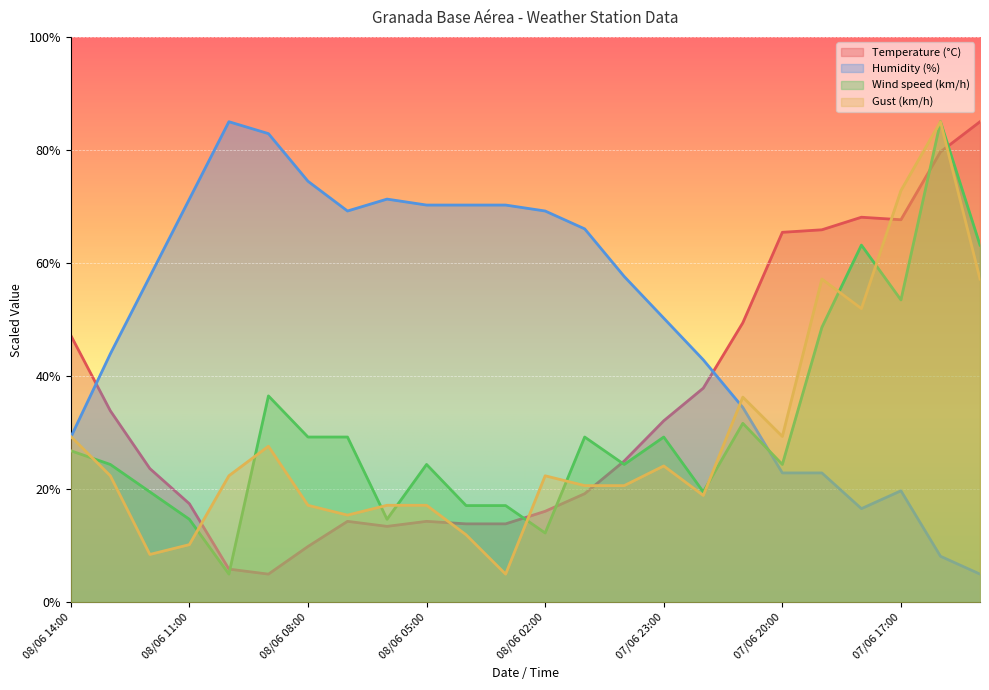

At 07/06 16:00, list the series in order from smallest to largest.

Humidity (%), Temperature (°C), Wind speed (km/h), Gust (km/h)